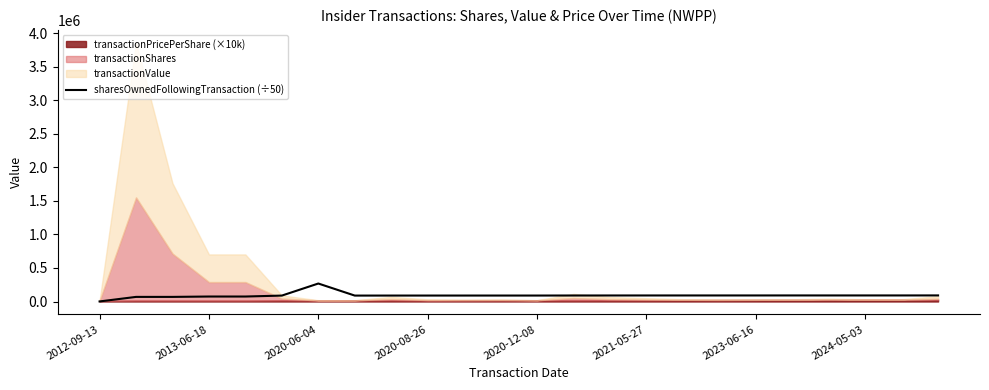

What is the value of the 17th point from the left?

90169.7